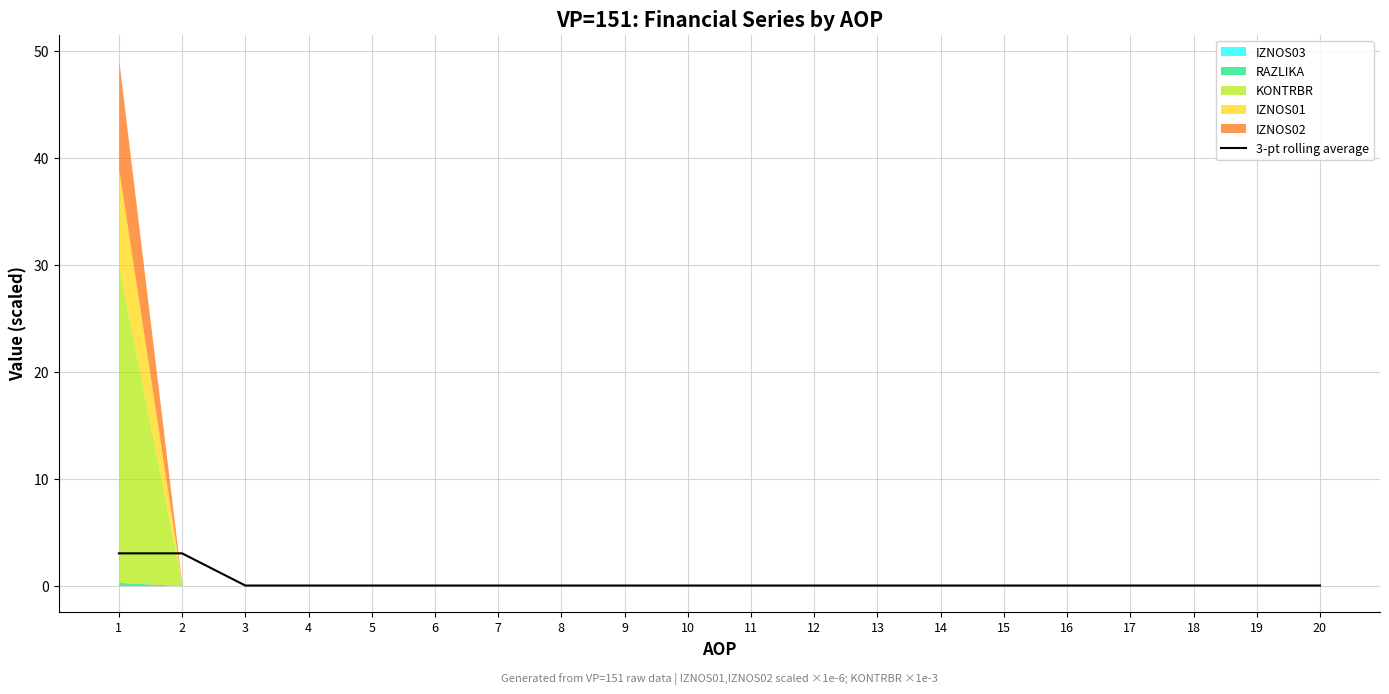

The chart shows a value of 0.0 at 18. True or false?

True